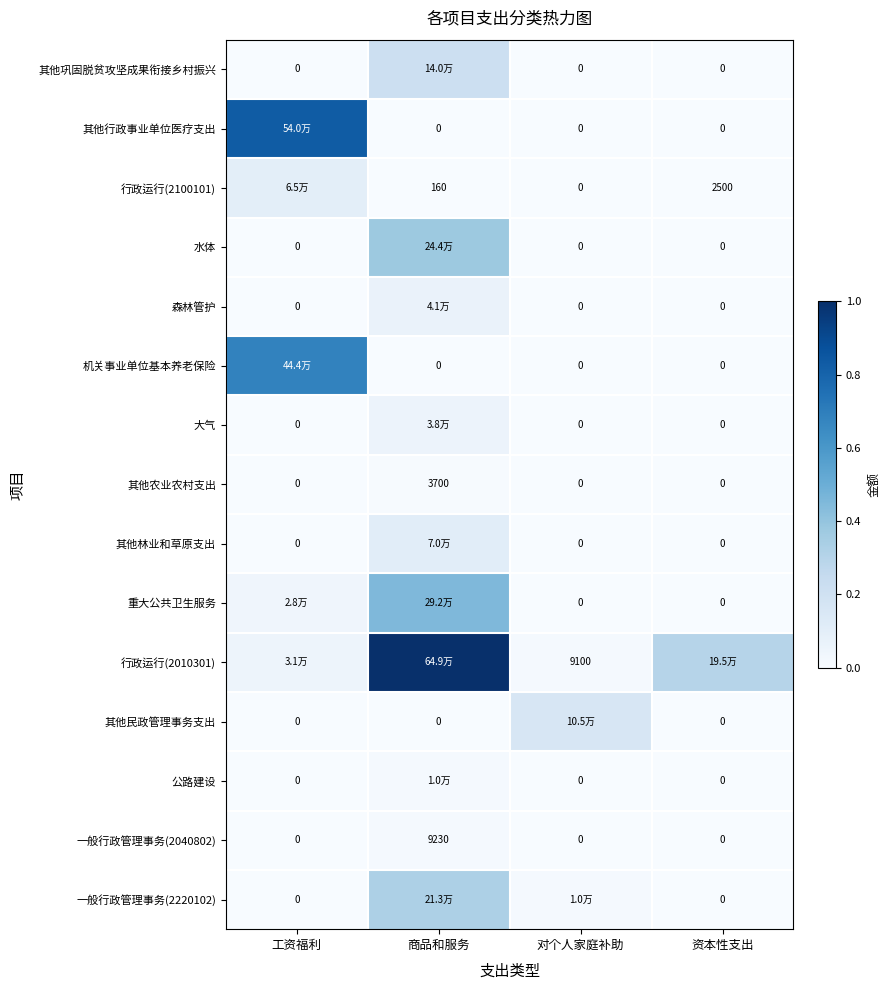

Which category has the highest value in the 重大公共卫生服务 series?

商品和服务